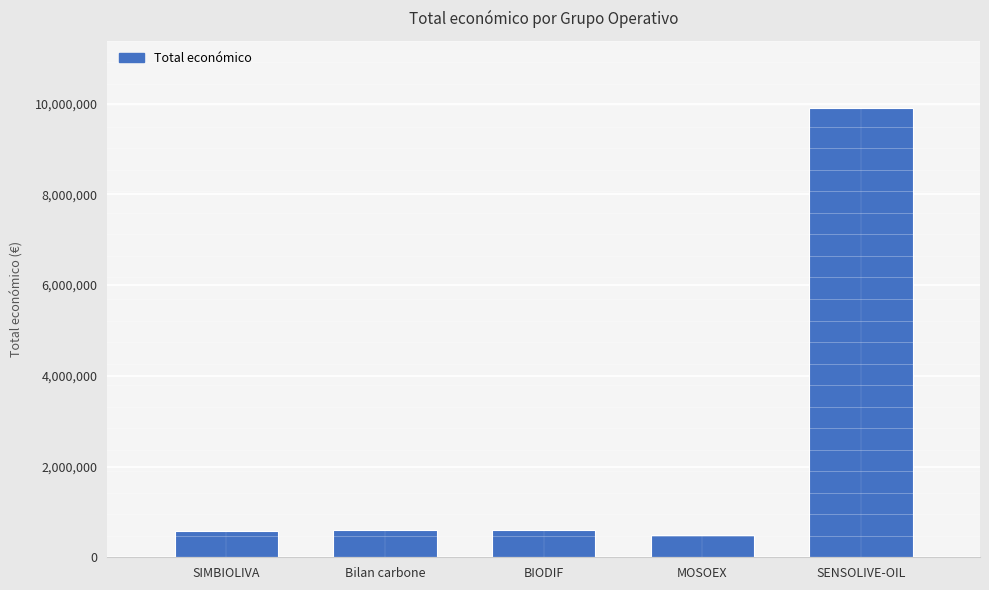

Where does the data first go above 599927?

Bilan carbone